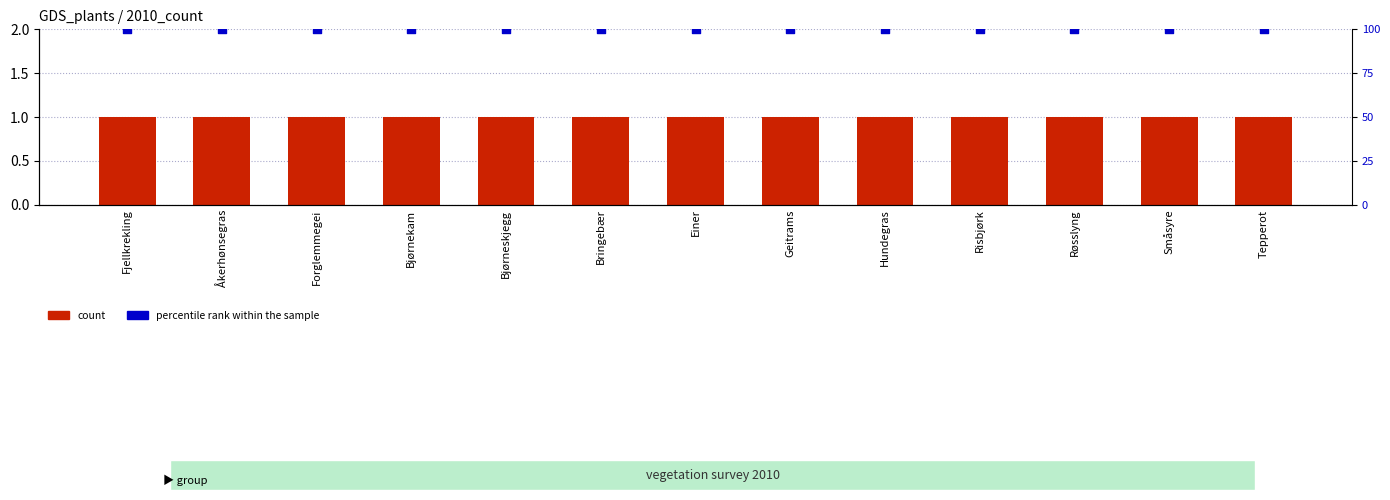

What is the total value across all series at Røsslyng?

101